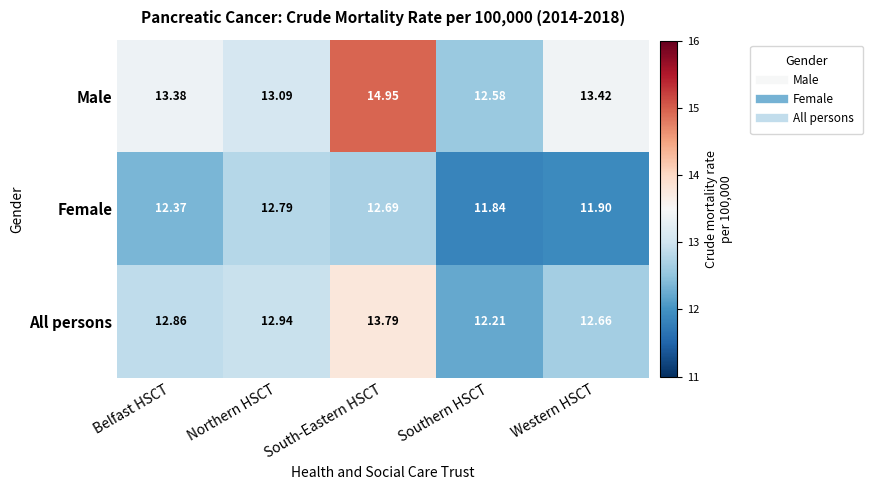

At Southern HSCT, list the series in order from largest to smallest.

Male, All persons, Female